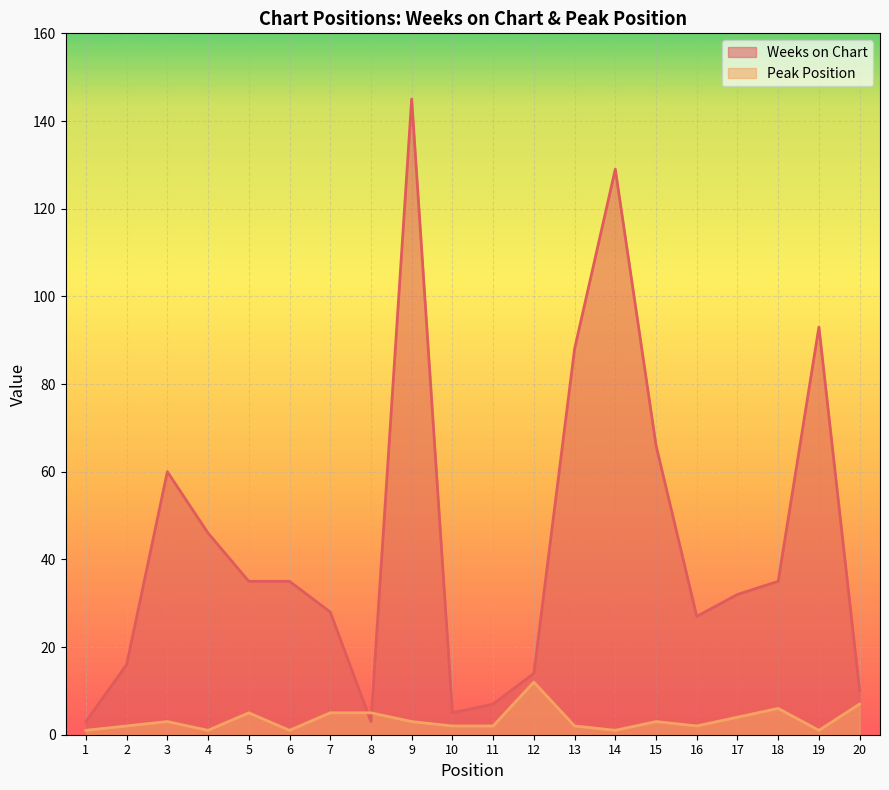

Which label corresponds to the smallest value in the chart?

1